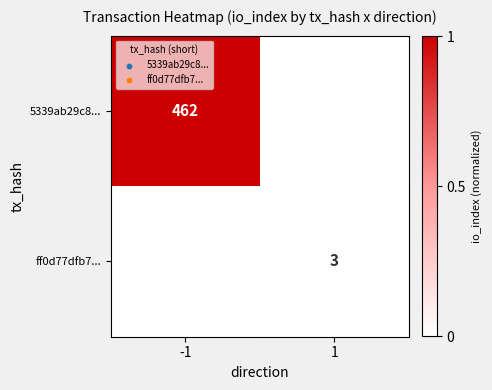

The 5339ab29c8... series shows 462 at -1. True or false?

True